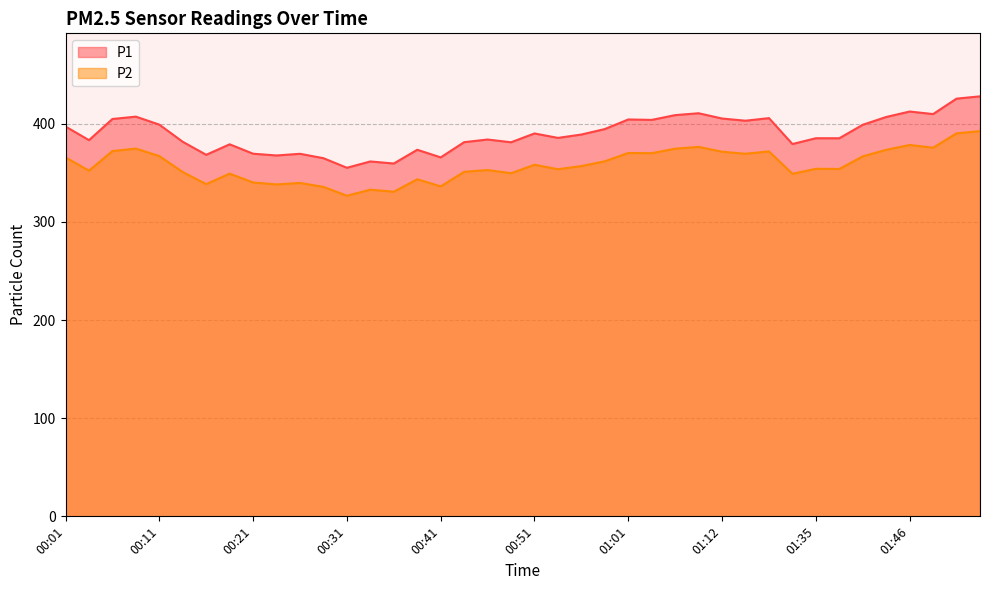

How many series are shown in this chart?

2